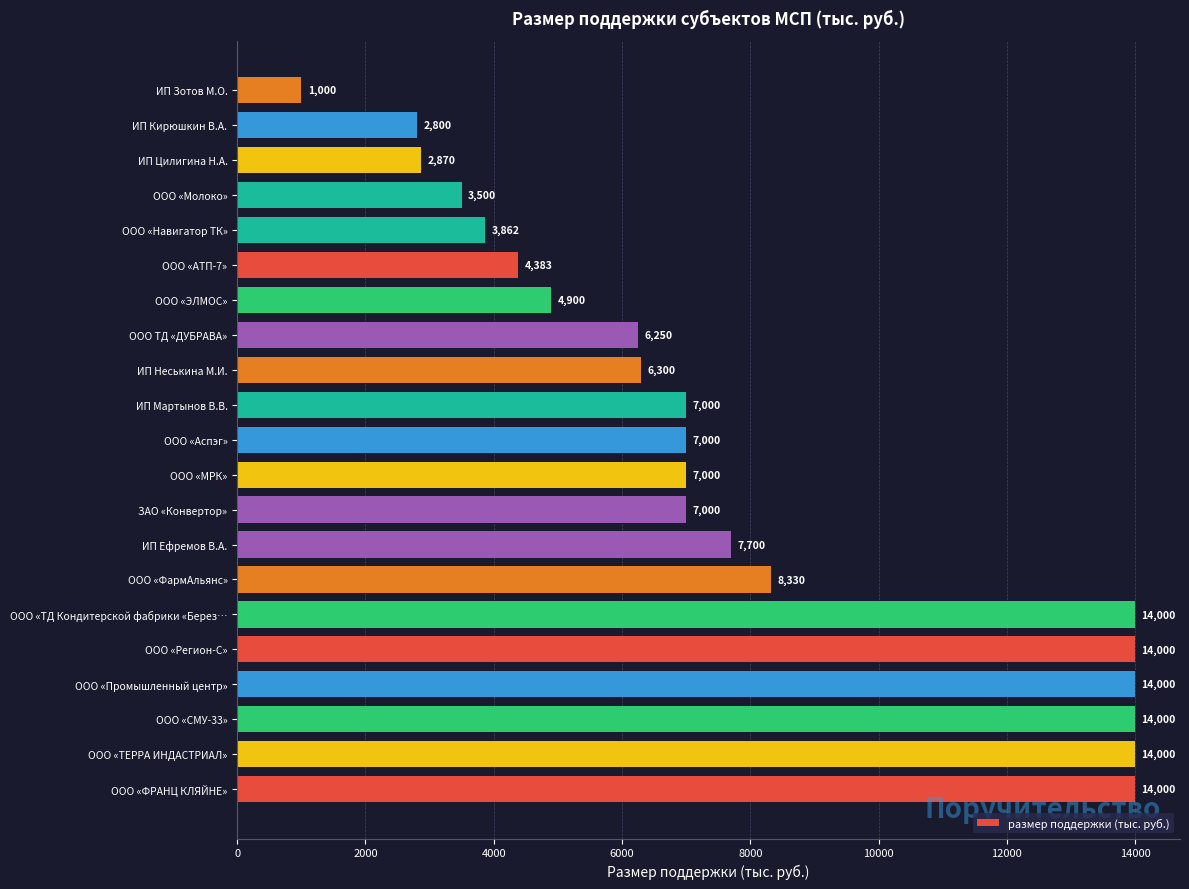

What is the approximate value at ООО «Регион-С»?

14000.0